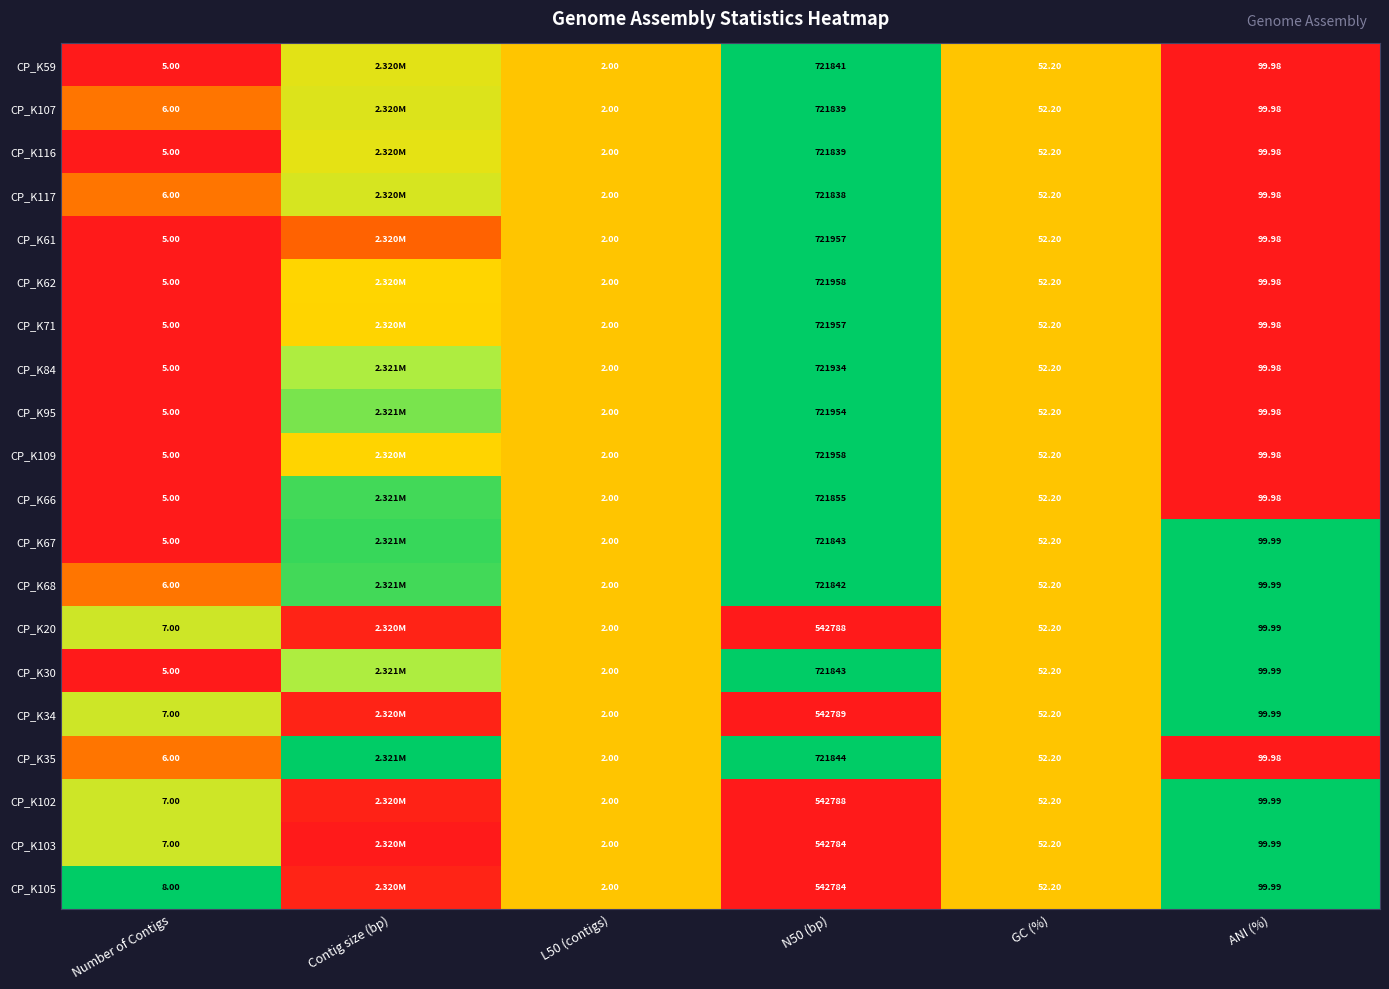

Is the value of CP_K59 at N50 (bp) greater than the value of CP_K35 at N50 (bp)?

No